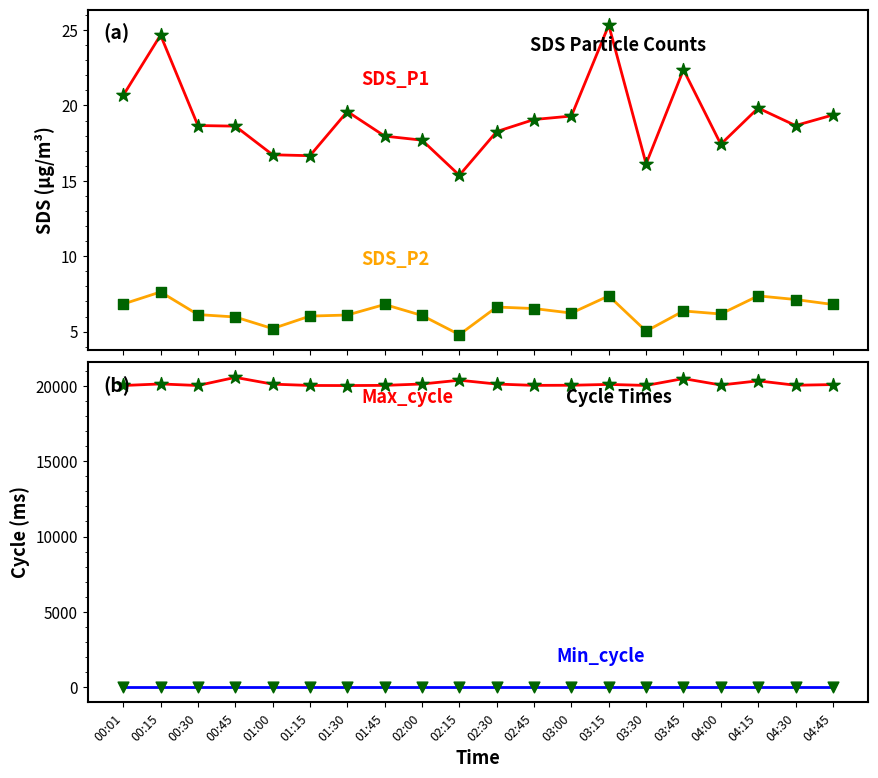

What is the total value across all series at 02:00?

20166.8